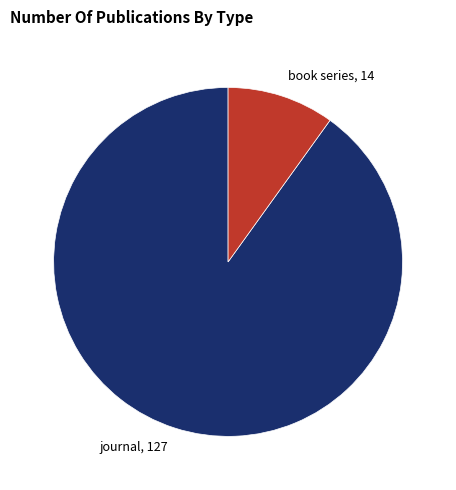

Is the sum of journal, 127 and book series, 14 greater than half?

Yes